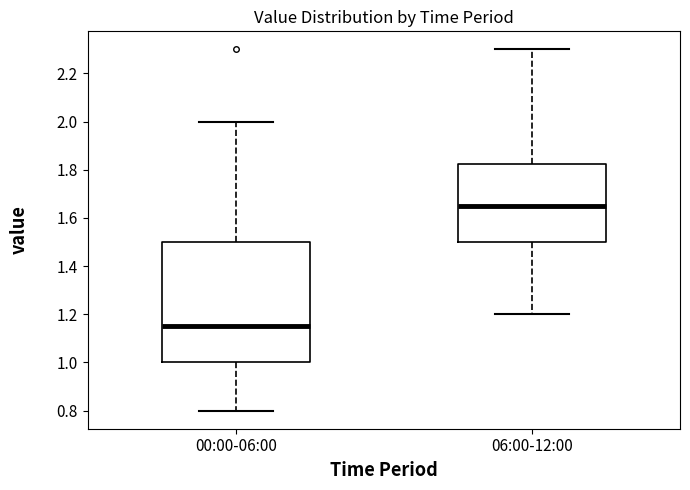

Where does the upper whisker of the box for 06:00-12:00 end on the y-axis? The values are not printed on the chart, so give them approximately, as read against the axis.

2.30